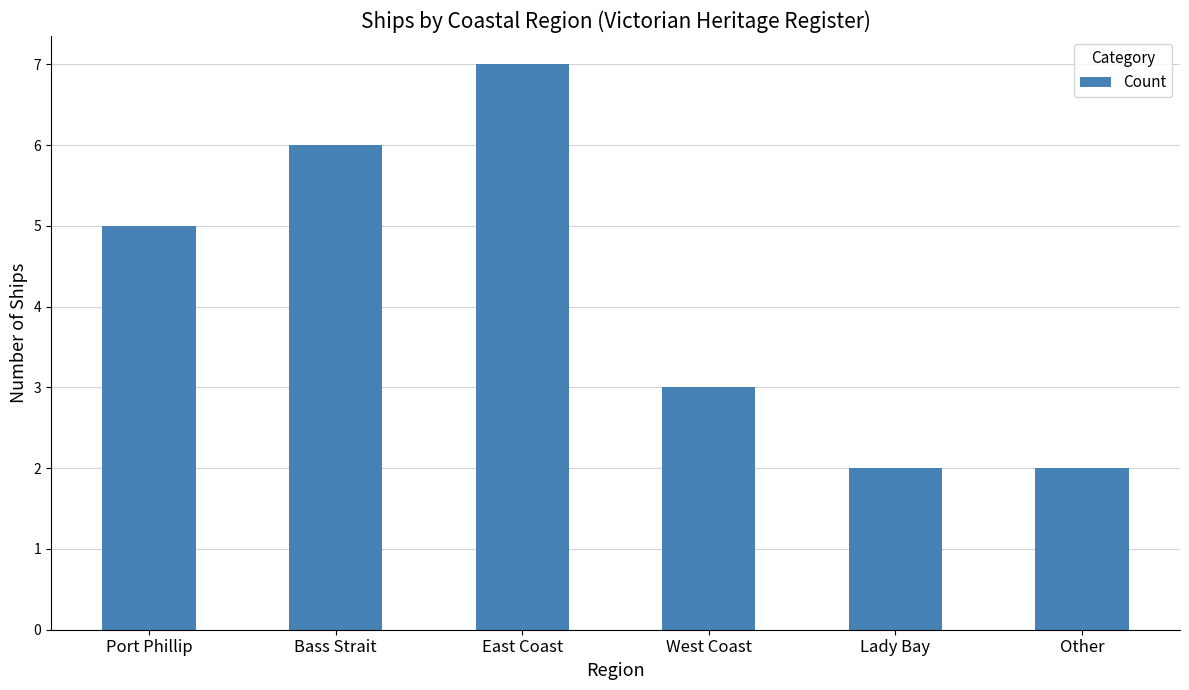

The value at Lady Bay is 2. True or false?

True